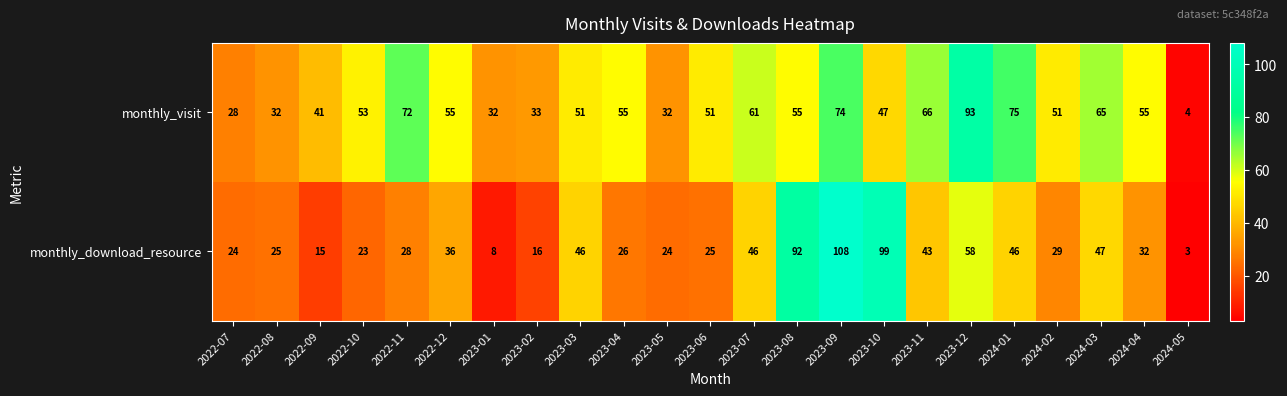

How many values in the monthly_visit series are below 53?

11